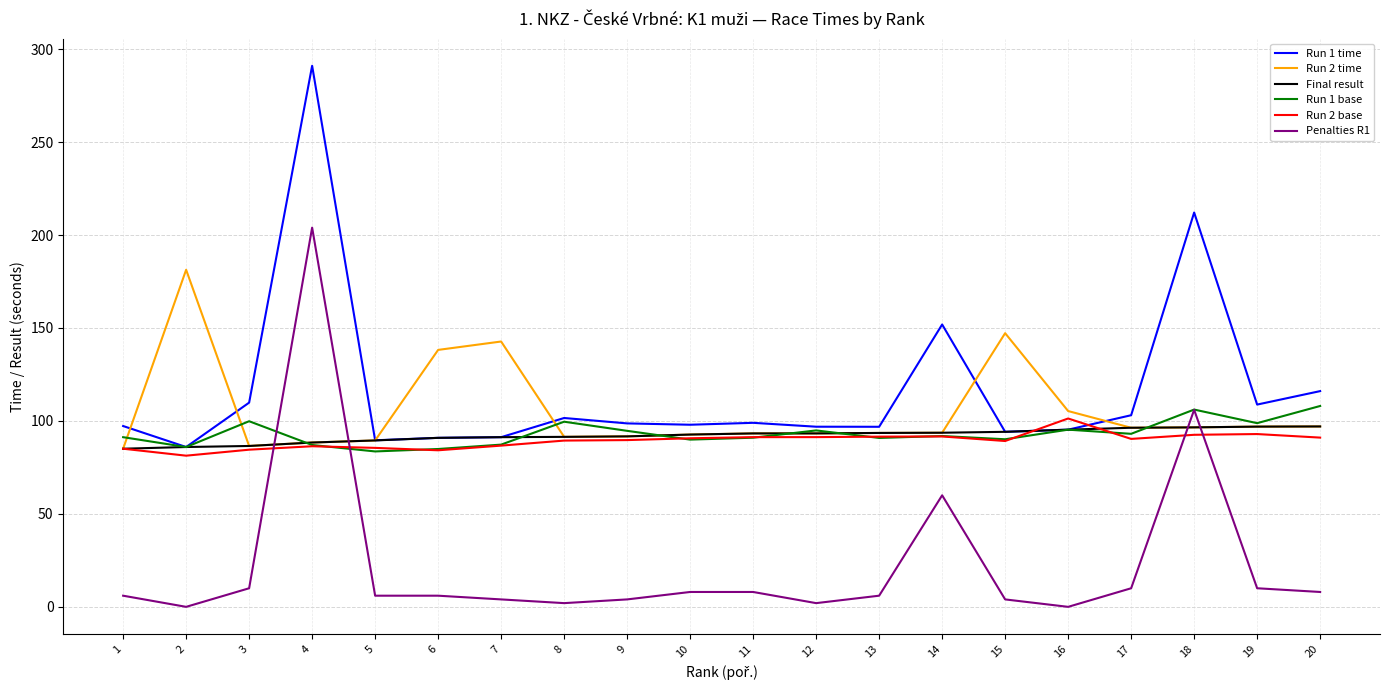

True or false: Run 2 time and Penalties R1 intersect in this chart.

True